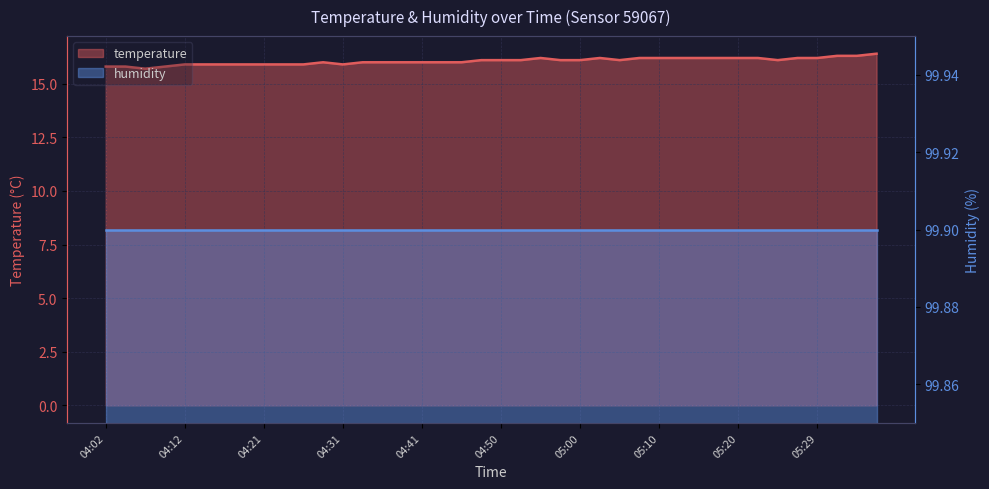

What is the ratio of the value at 05:10 to the value at 05:34?

1.0